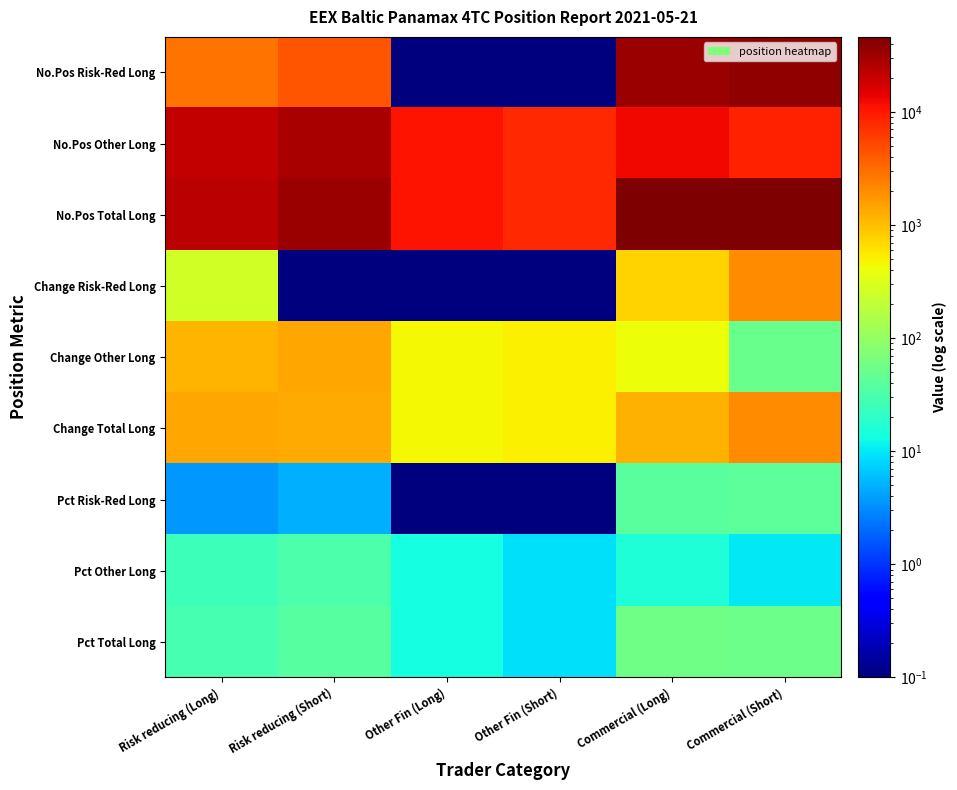

Which series has the largest total across all categories?

No.Pos Total Long